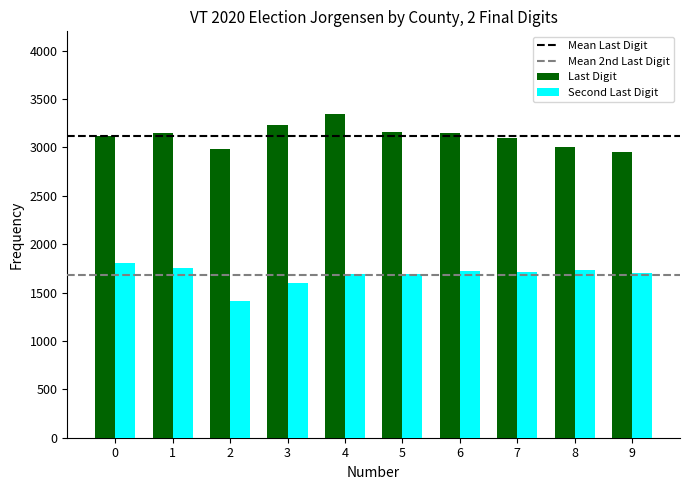

What value does the Last Digit series have at 9?

2950.8